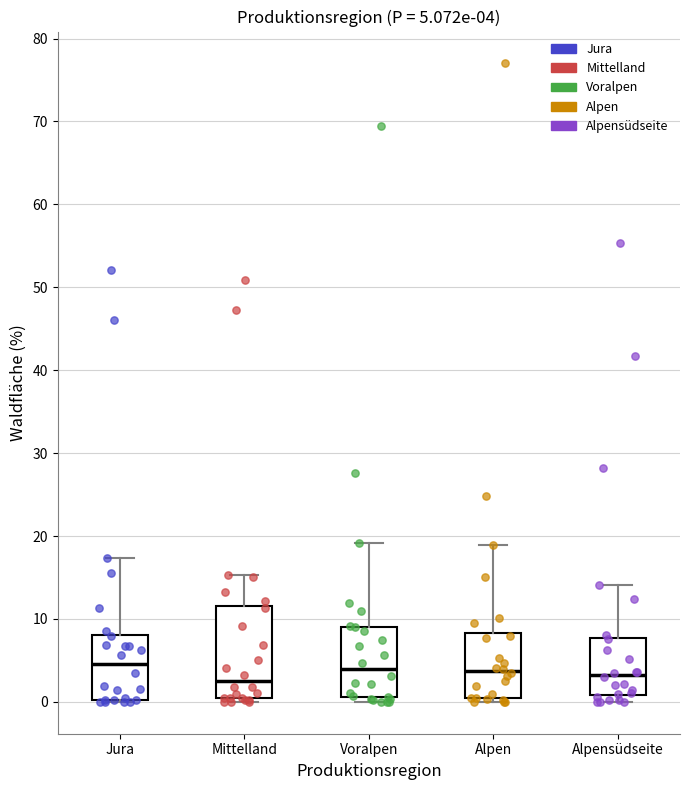

Comparing the boxes themselves (not the whiskers), which one is the tallest?

Mittelland